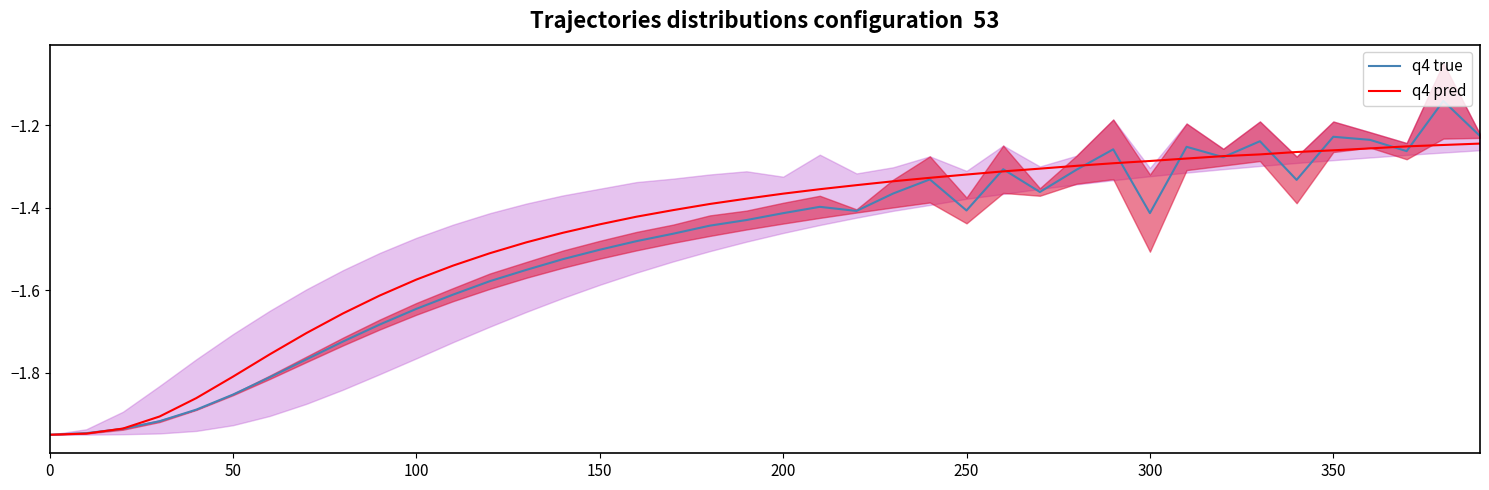

How many lines are shown in the chart?

2